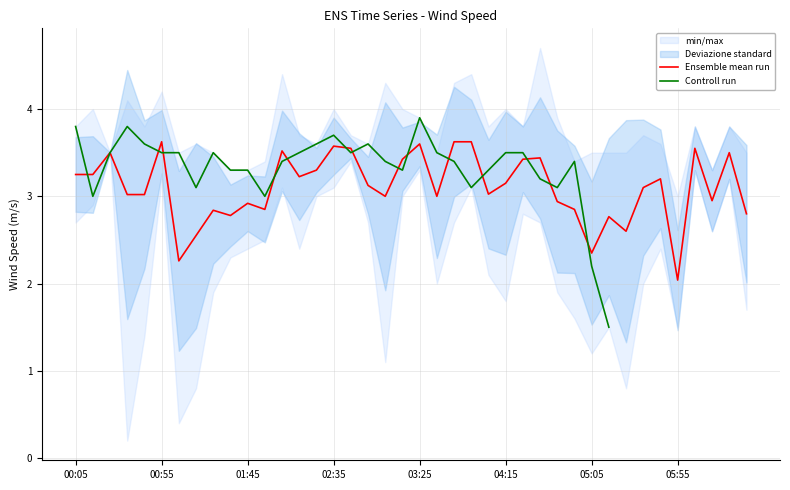

Between 05:55 and 02:35, which is larger?

02:35